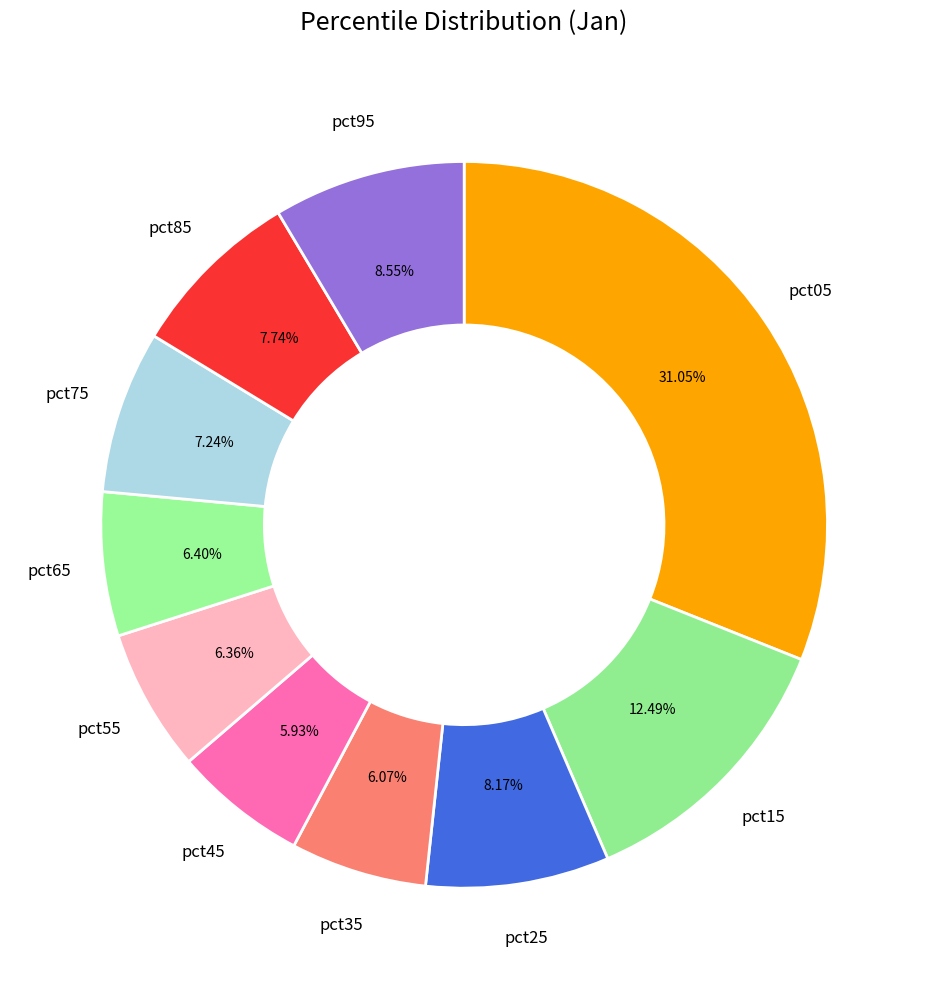

To the nearest percent, what is the difference between the largest and smallest slice percentages?

25%